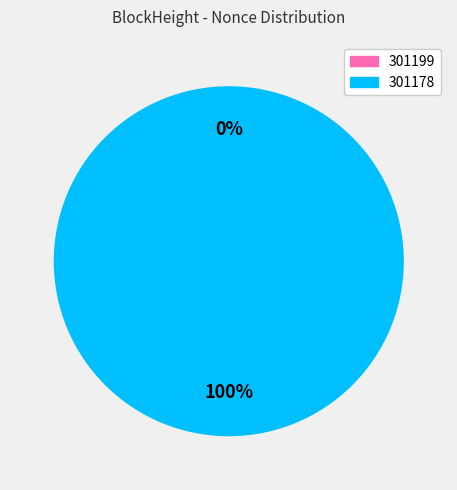

Combined, what portion of the pie is 301199 and 301178?

100.0%